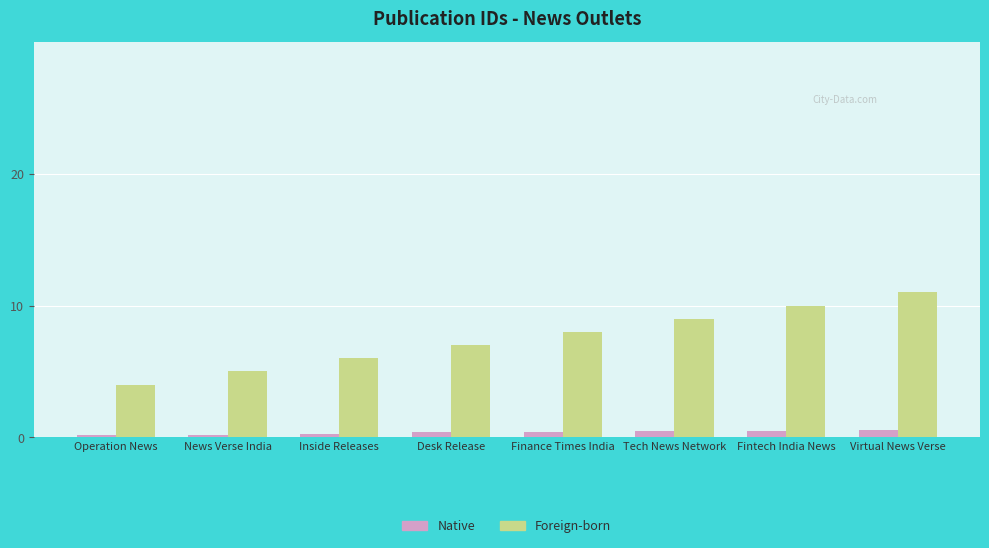

At which category does the chart reach its peak across all series?

Virtual News Verse